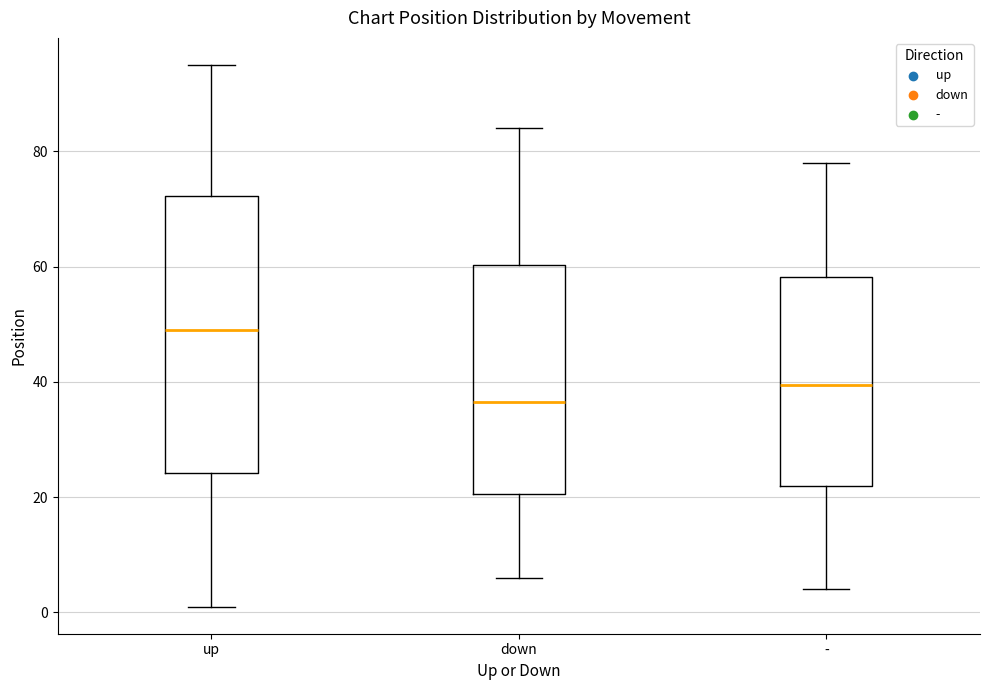

Which box is the tallest, from its lower edge to its upper edge?

up